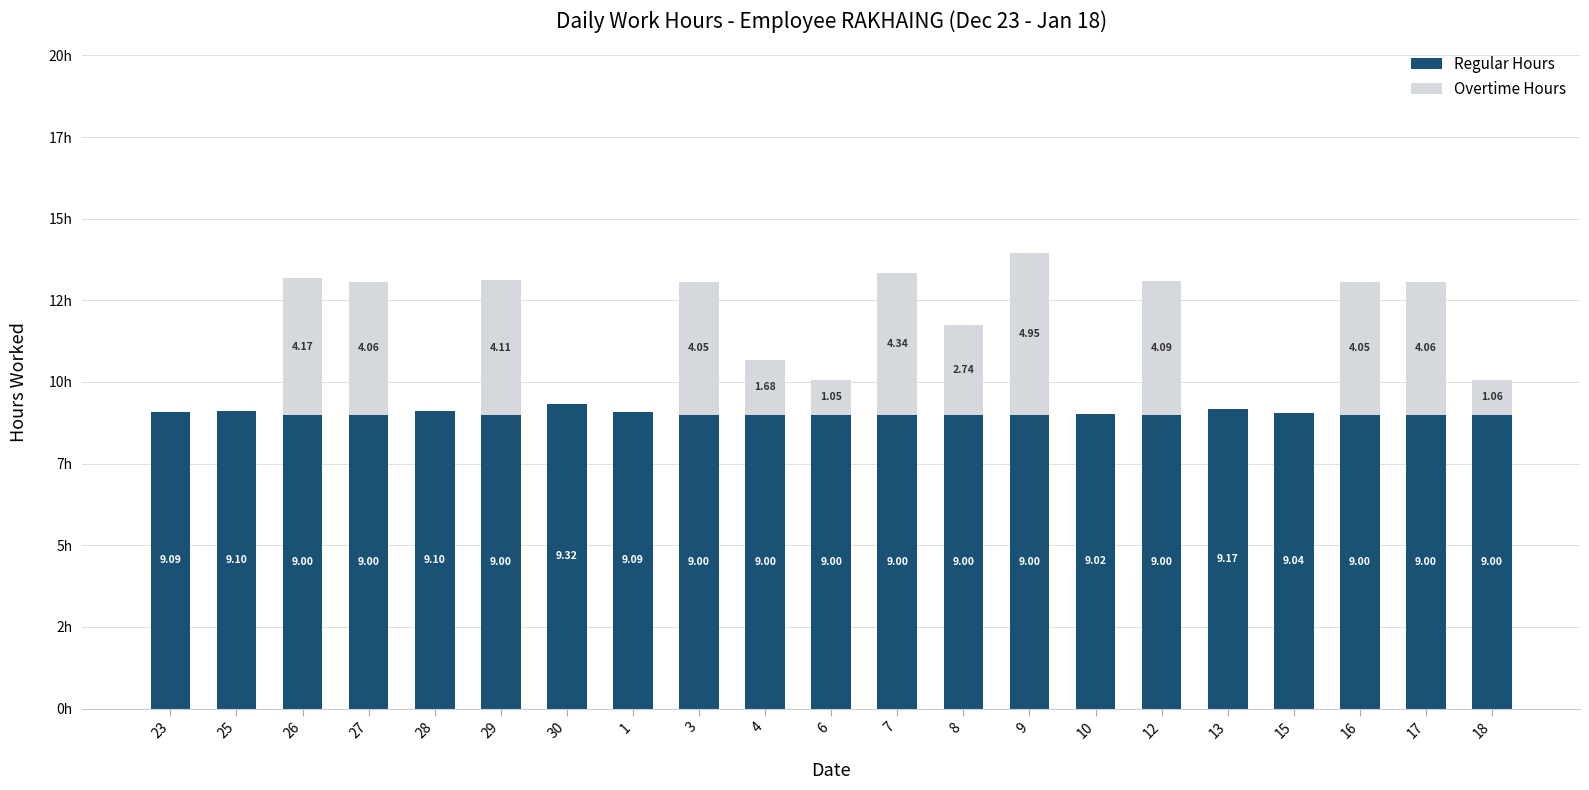

What is the total value across all series at 12?

13.1